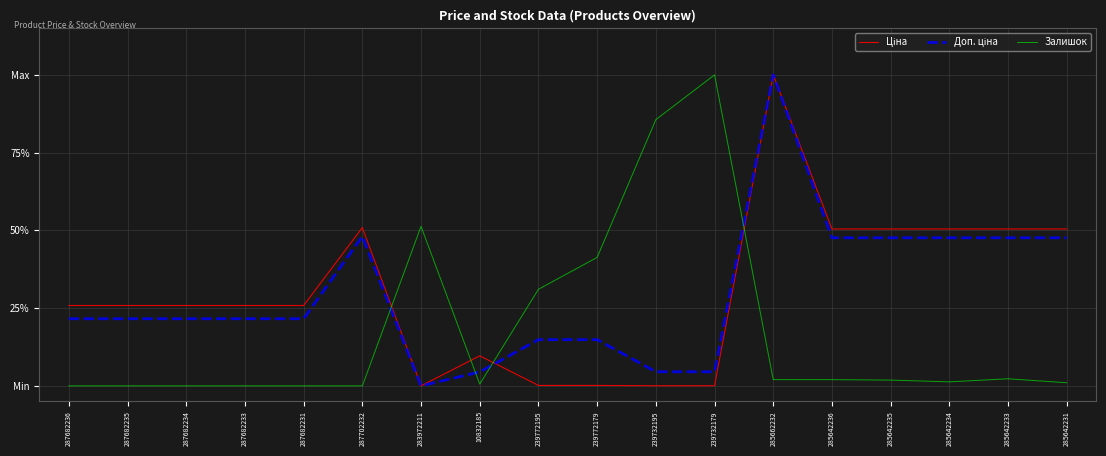

What is the difference between the maximum and minimum values in the Залишок series?

1.0